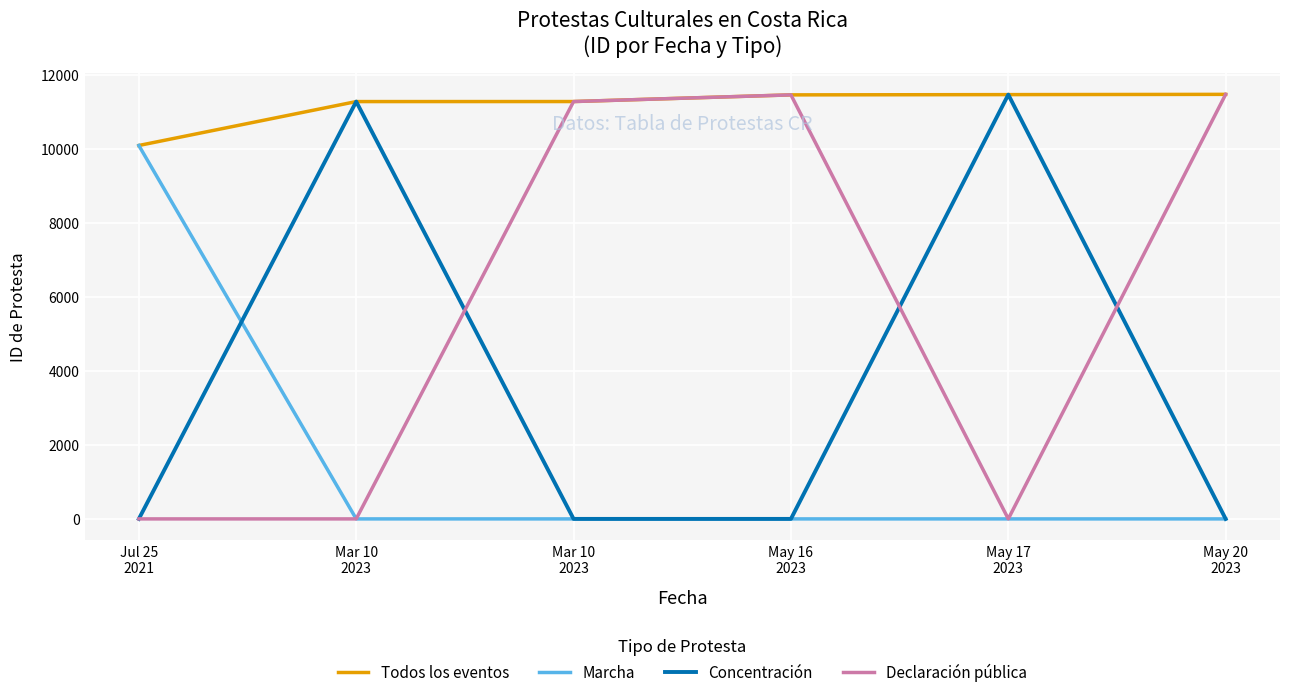

At which category does Concentración reach its first local peak?

Mar 10
2023